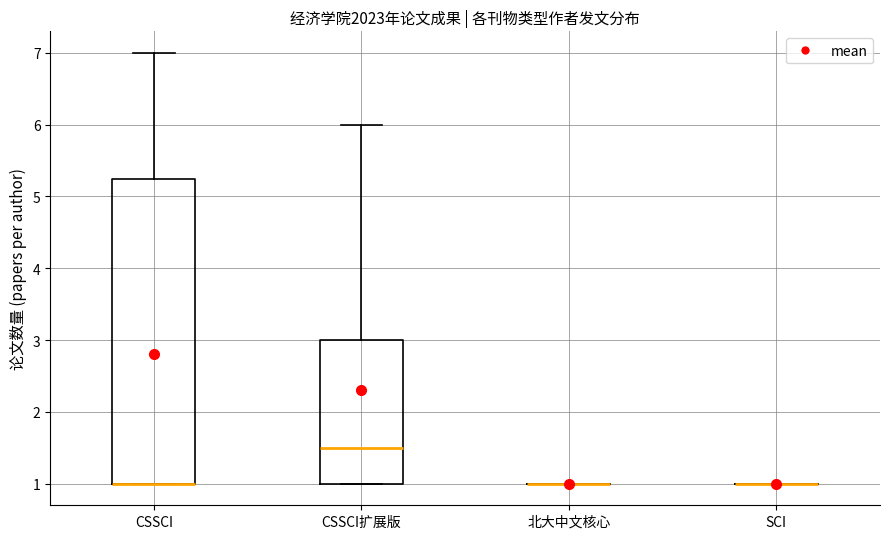

Reading left to right, read every box against the y-axis: the position of its median line, the range the box covers, and the ends of its whiskers. The values are not printed on the chart, so give them approximately, as read against the axis.

CSSCI: median 1.0 (drawn on the box's lower edge), box 1.0 to 5.3, whiskers 1.0 to 7.0
CSSCI扩展版: median 1.5, box 1.0 to 3.0, whiskers 1.0 to 6.0
北大中文核心: box collapsed to a line at 1.0, whiskers 1.0 to 1.0
SCI: box collapsed to a line at 1.0, whiskers 1.0 to 1.0